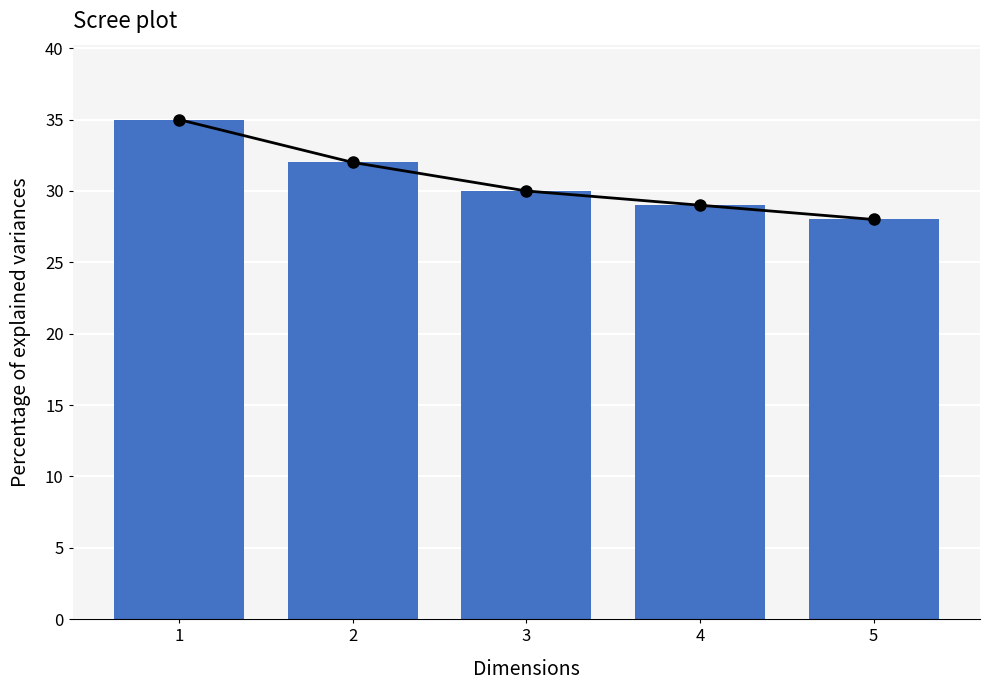

The trend series shows 42 at 4. True or false?

False